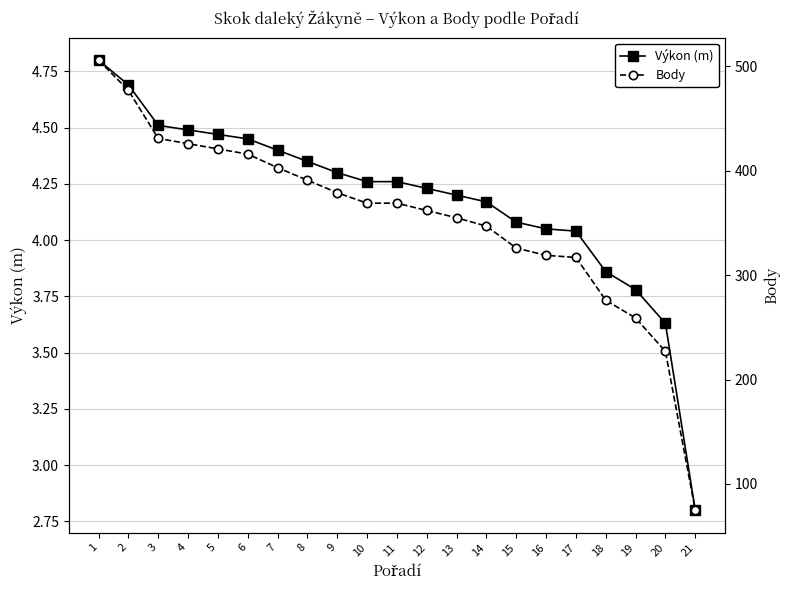

What is the average value of the Výkon (m) series?

4.2